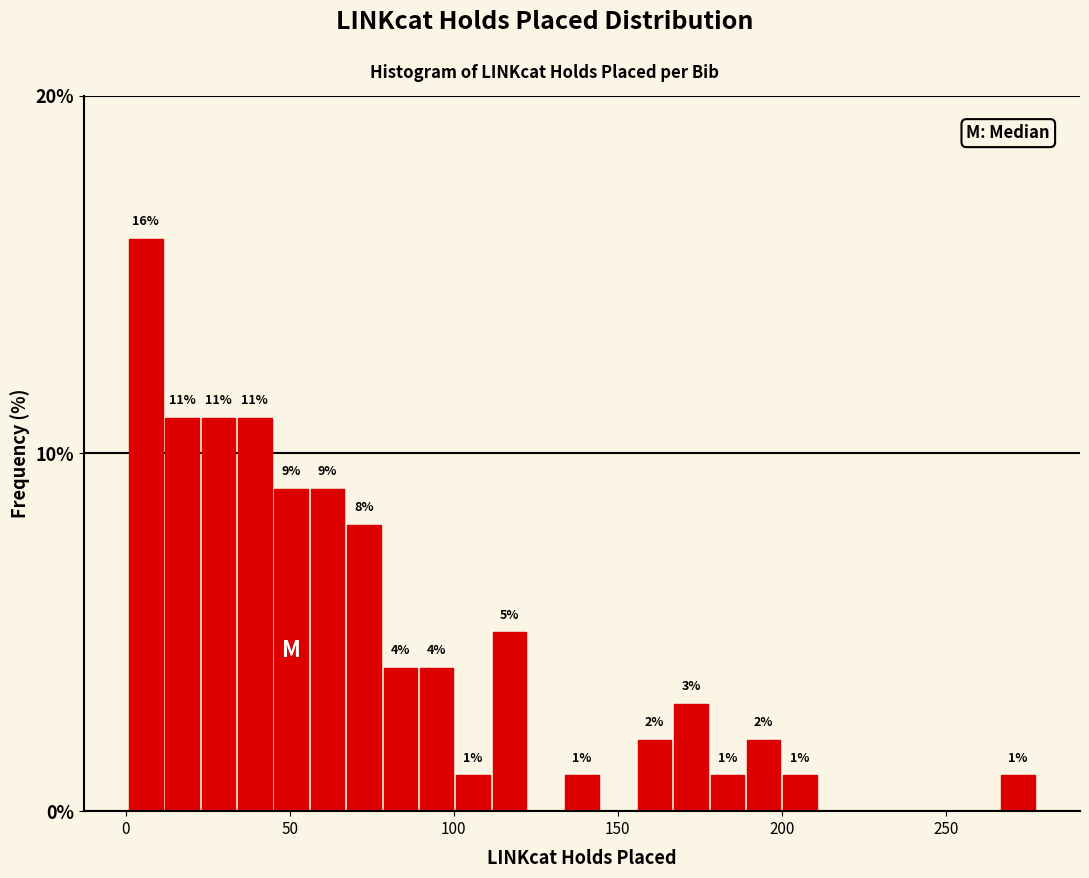

Read against the x-axis, roughly where is the centre of the tallest bar?

5